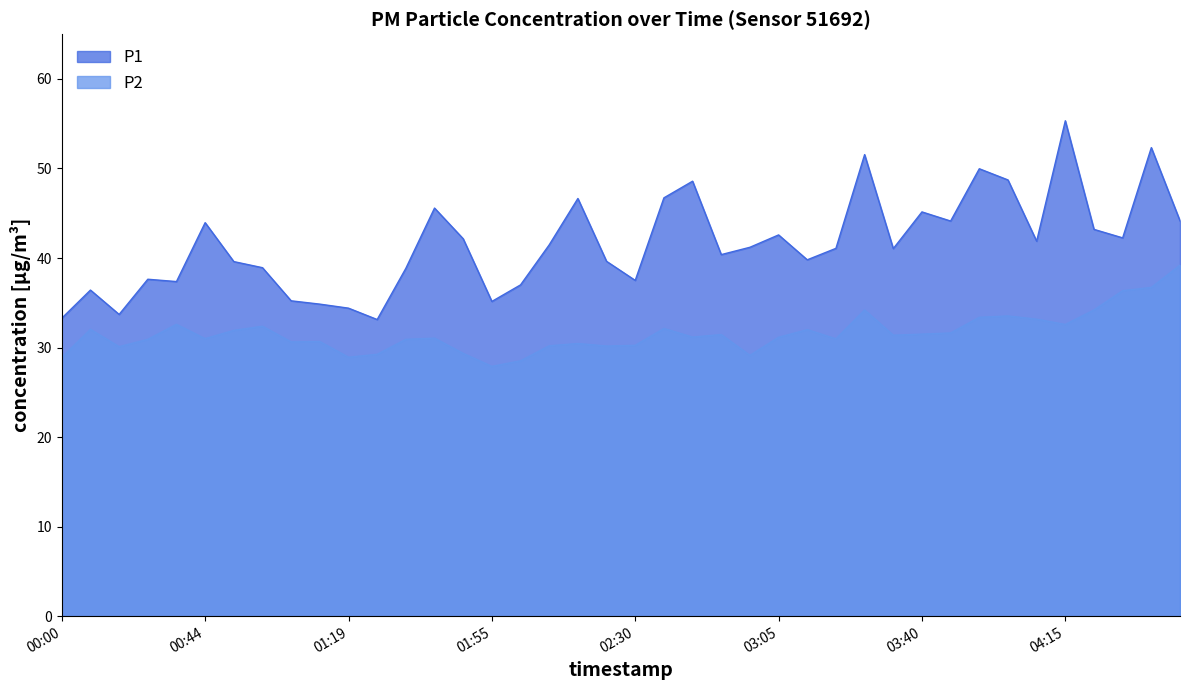

What is the smallest value displayed?

27.9